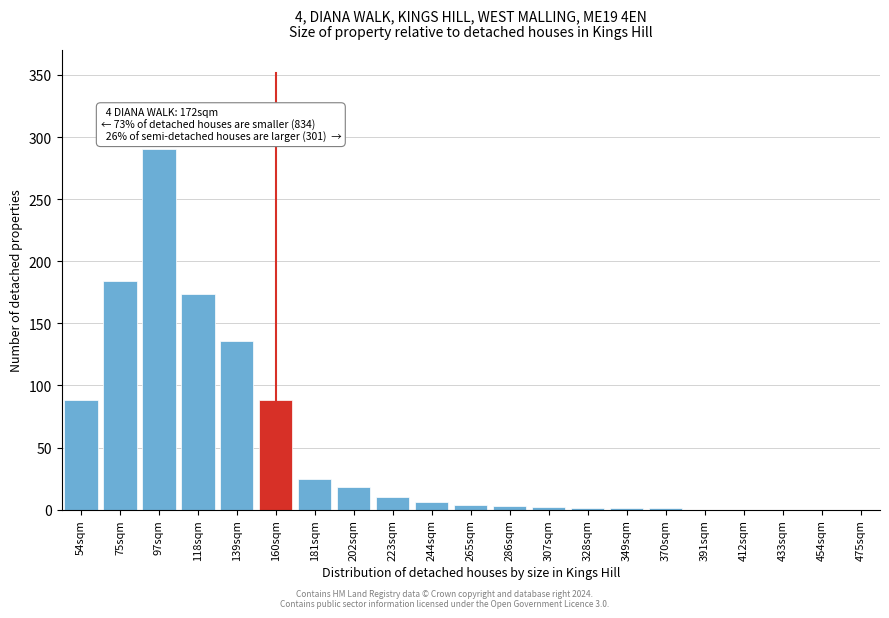

At which label is the value closest to 145?

139sqm